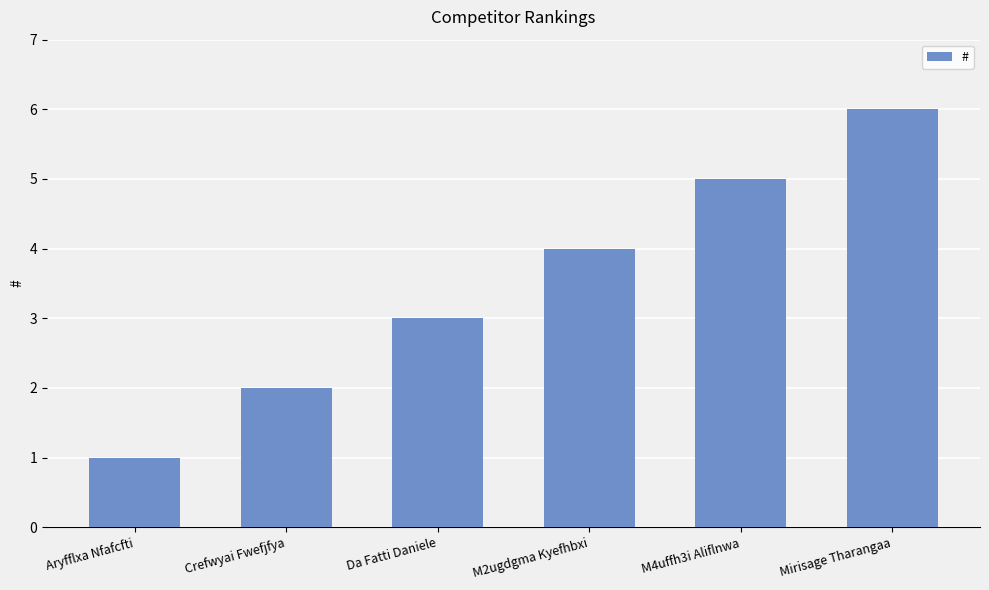

The chart shows a value of 1 at Aryfflxa Nfafcfti. True or false?

True